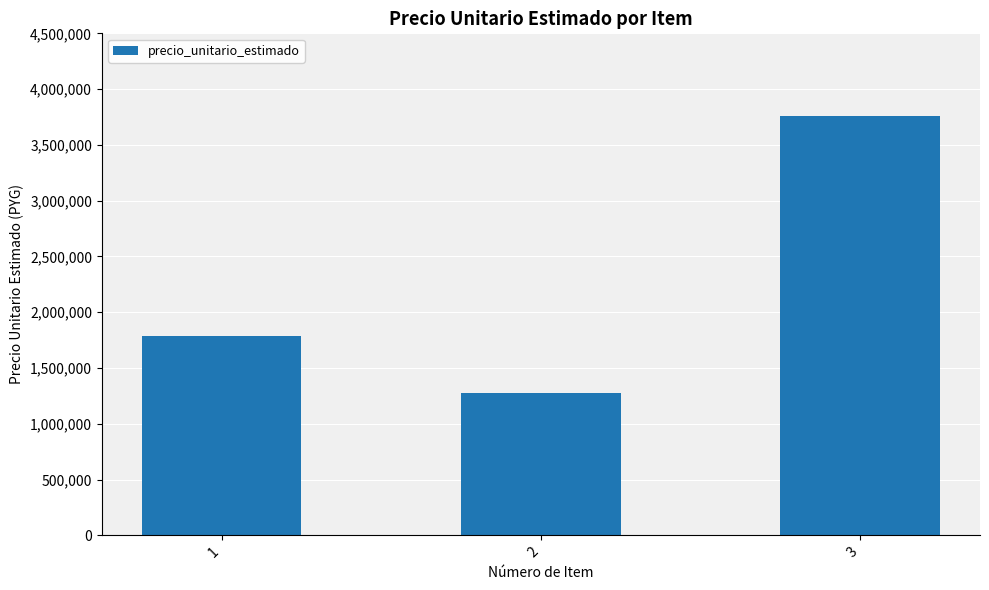

What is the sum of all values?

6820550